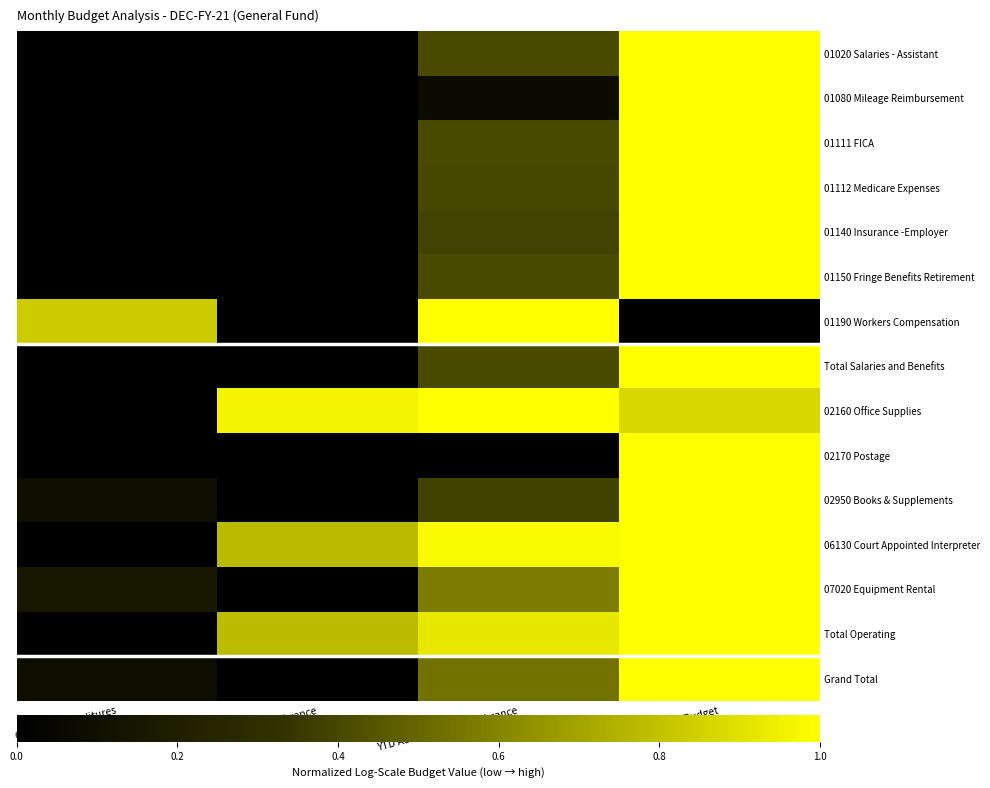

What is the difference between the highest and lowest values at YTD Budget?

1.0